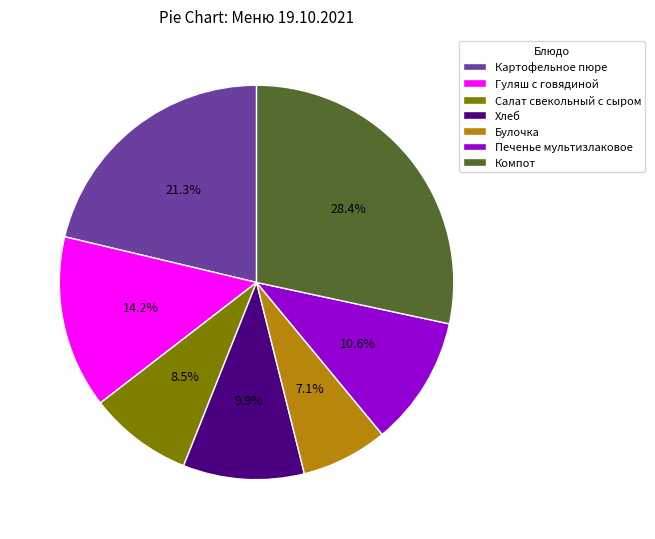

To the nearest percent, what is the difference between the Гуляш с говядиной and Печенье мультизлаковое slice percentages?

4%